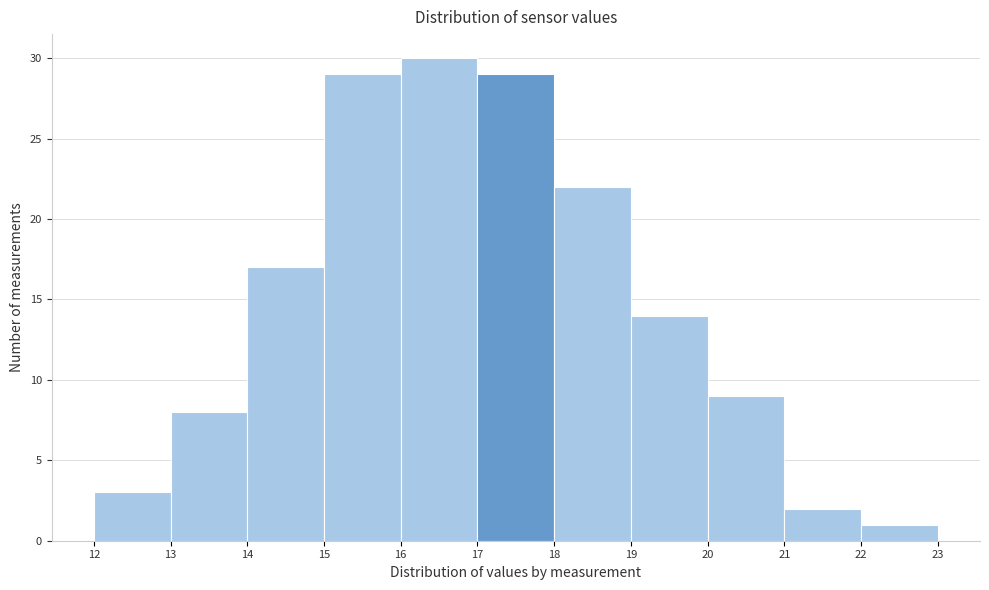

How tall is the bar that spans 13 to 14 on the x-axis? The values are not printed on the chart, so give them approximately, as read against the axis.

8